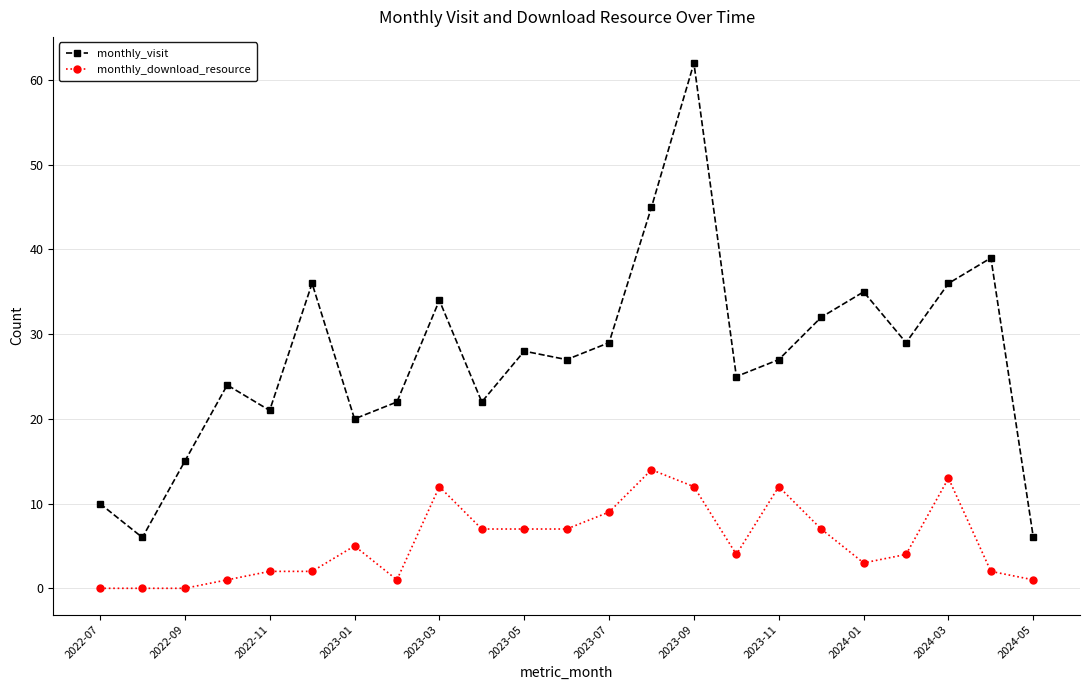

Rank the series by their maximum value, from lowest to highest.

monthly_download_resource, monthly_visit